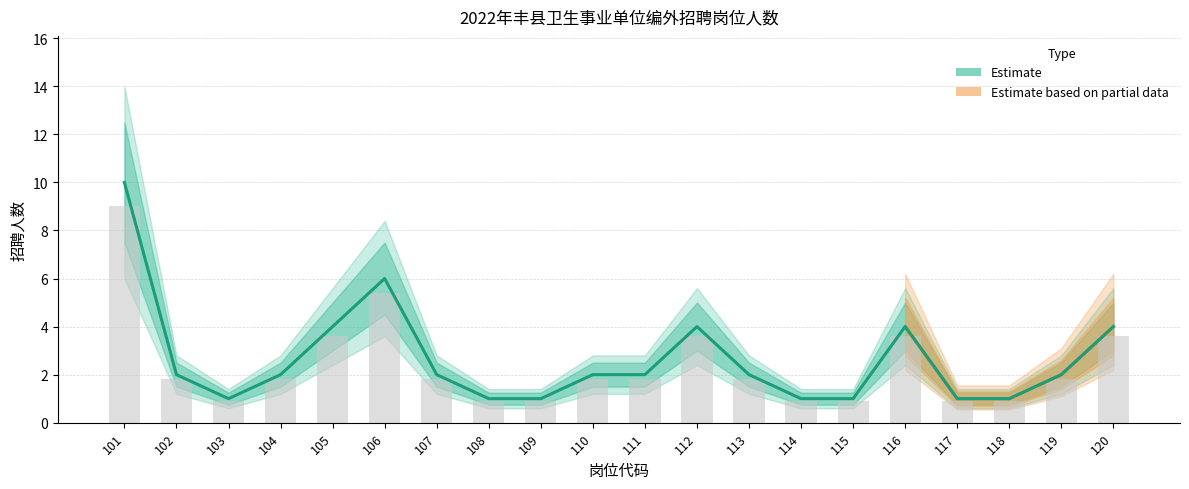

What is the maximum value shown in the chart?

10